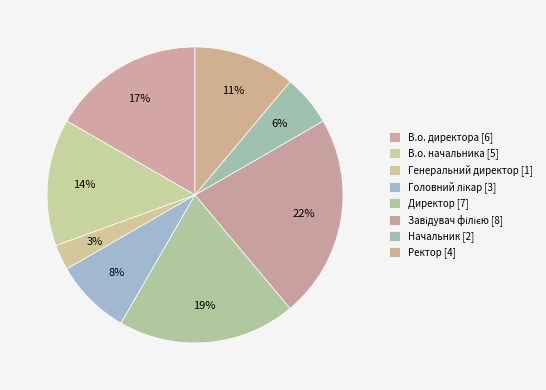

Is it true that В.о. директора is 11% of the pie?

False